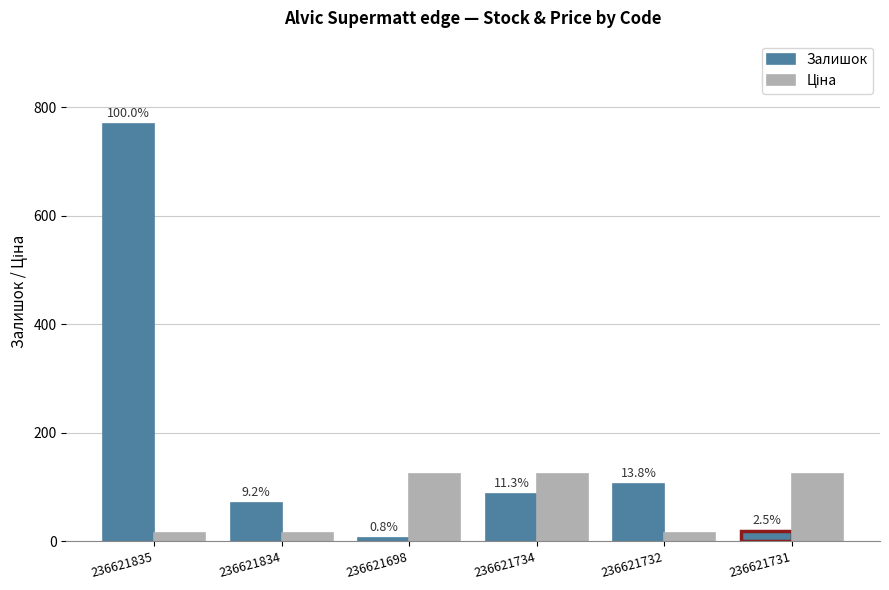

What is the sum of the Ціна values at 236621835 and 236621731?

140.8